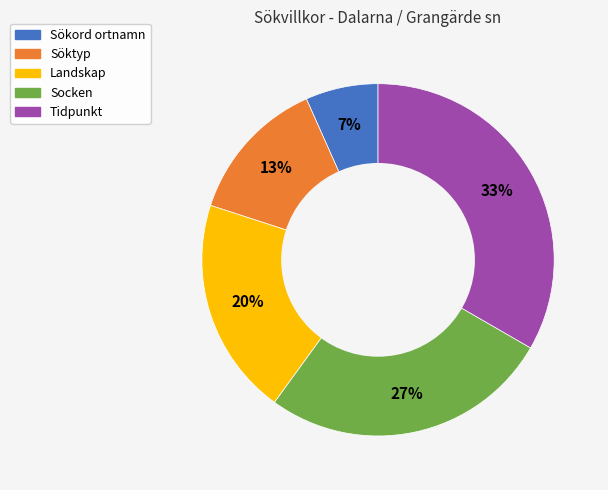

The Sökord ortnamn slice represents 13% of the pie. True or false?

False